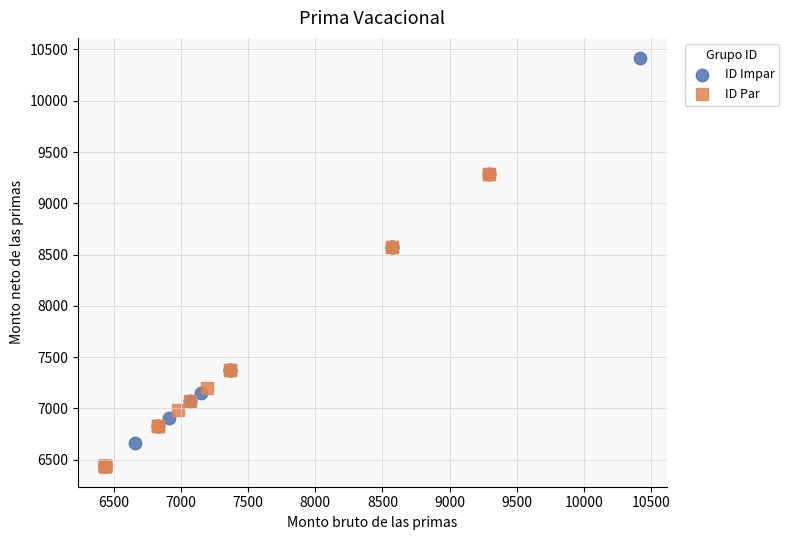

Which series has the widest spread of Y values?

ID Impar